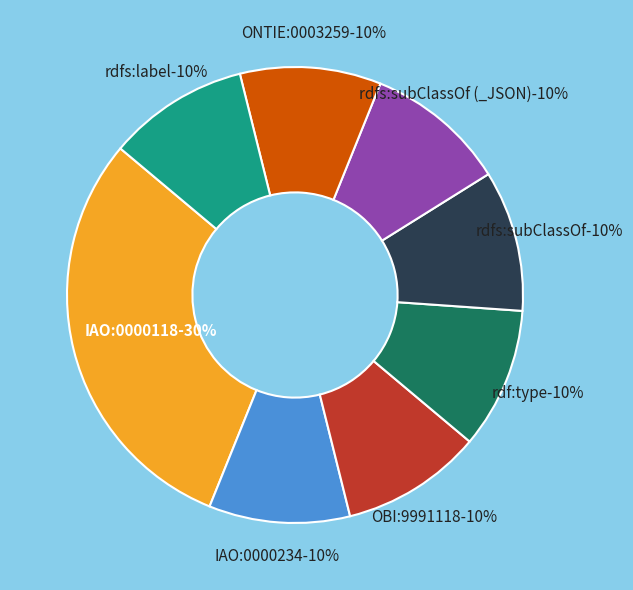

To the nearest percent, what is the difference between the largest and smallest slice percentages?

20%